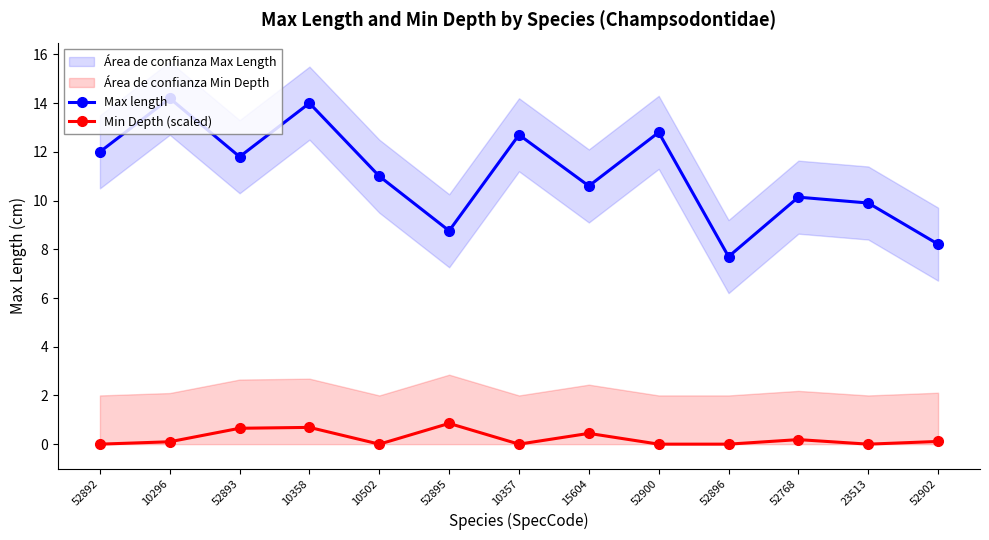

Where is Min Depth (scaled) nearest to the value 0?

52892